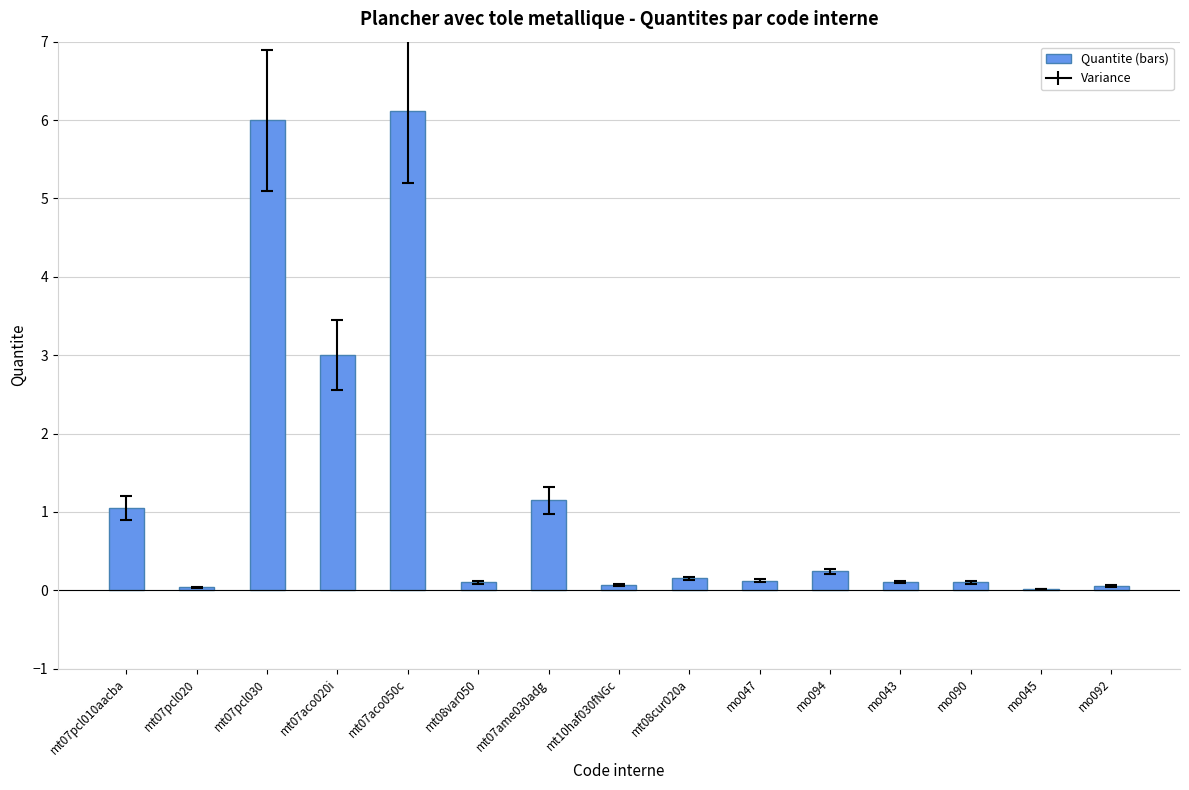

Are the bars horizontal?

No